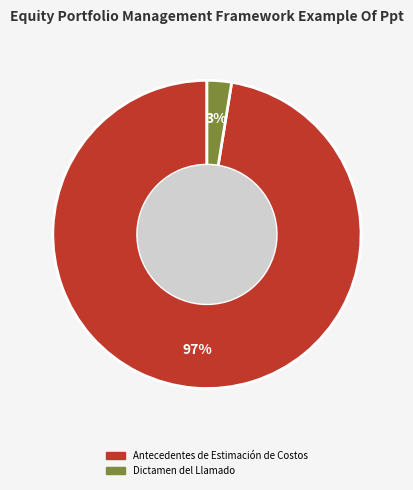

Which category has the biggest portion of the pie?

Antecedentes de Estimación de Costos